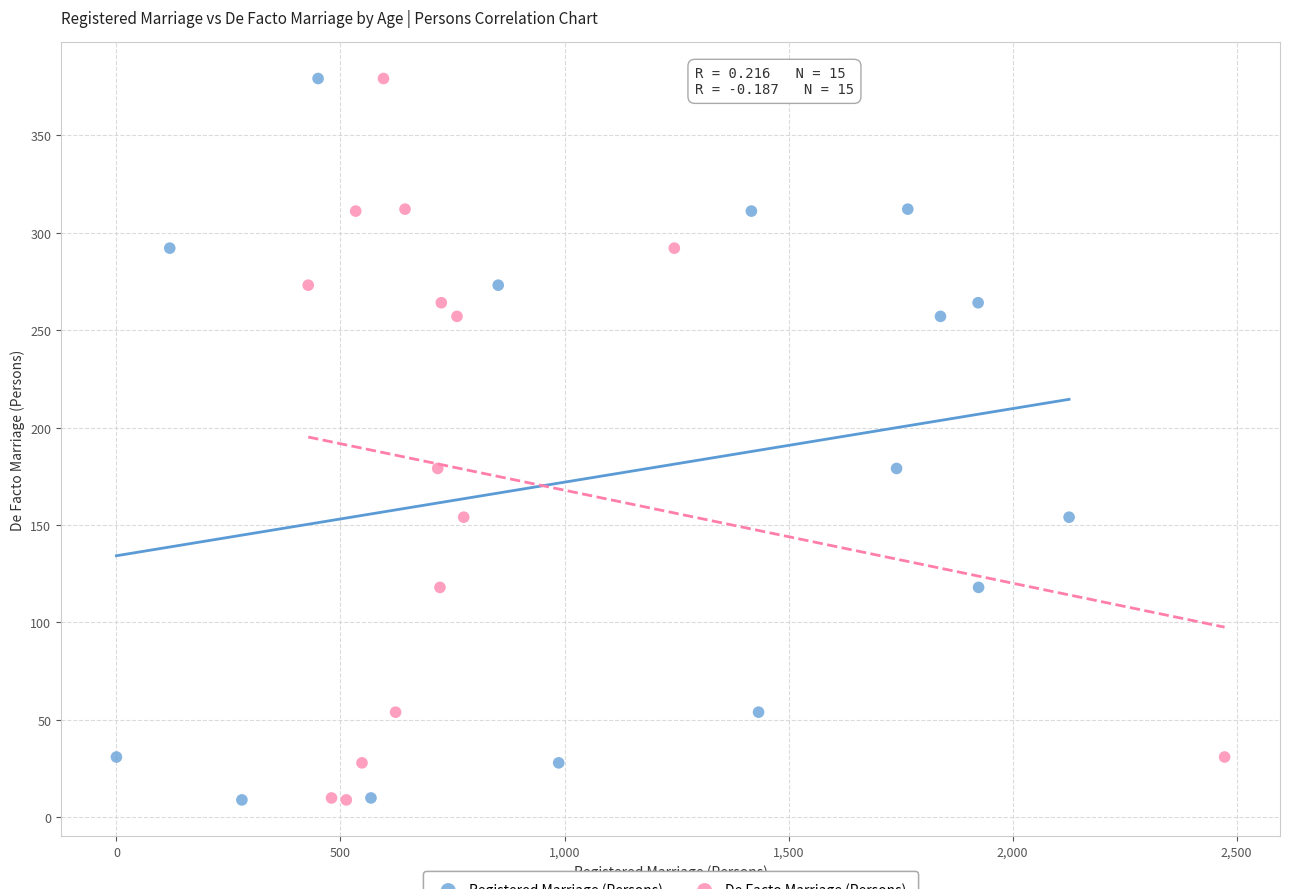

What are all the series names shown in the legend?

Registered Marriage (Persons), De Facto Marriage (Persons)